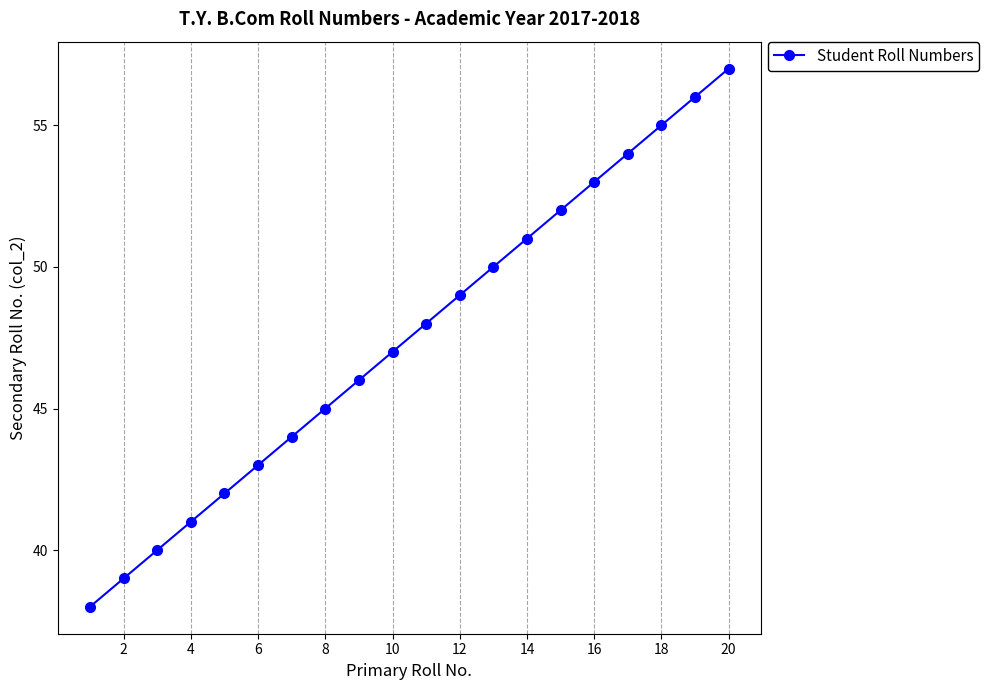

What is the greatest value displayed?

57